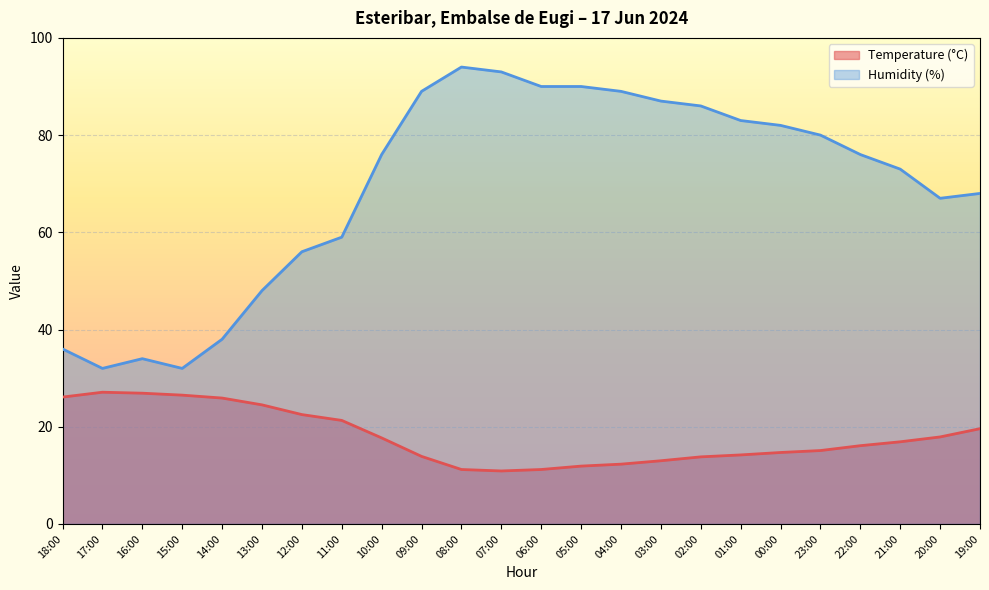

What is the maximum value shown in the chart?

94.0